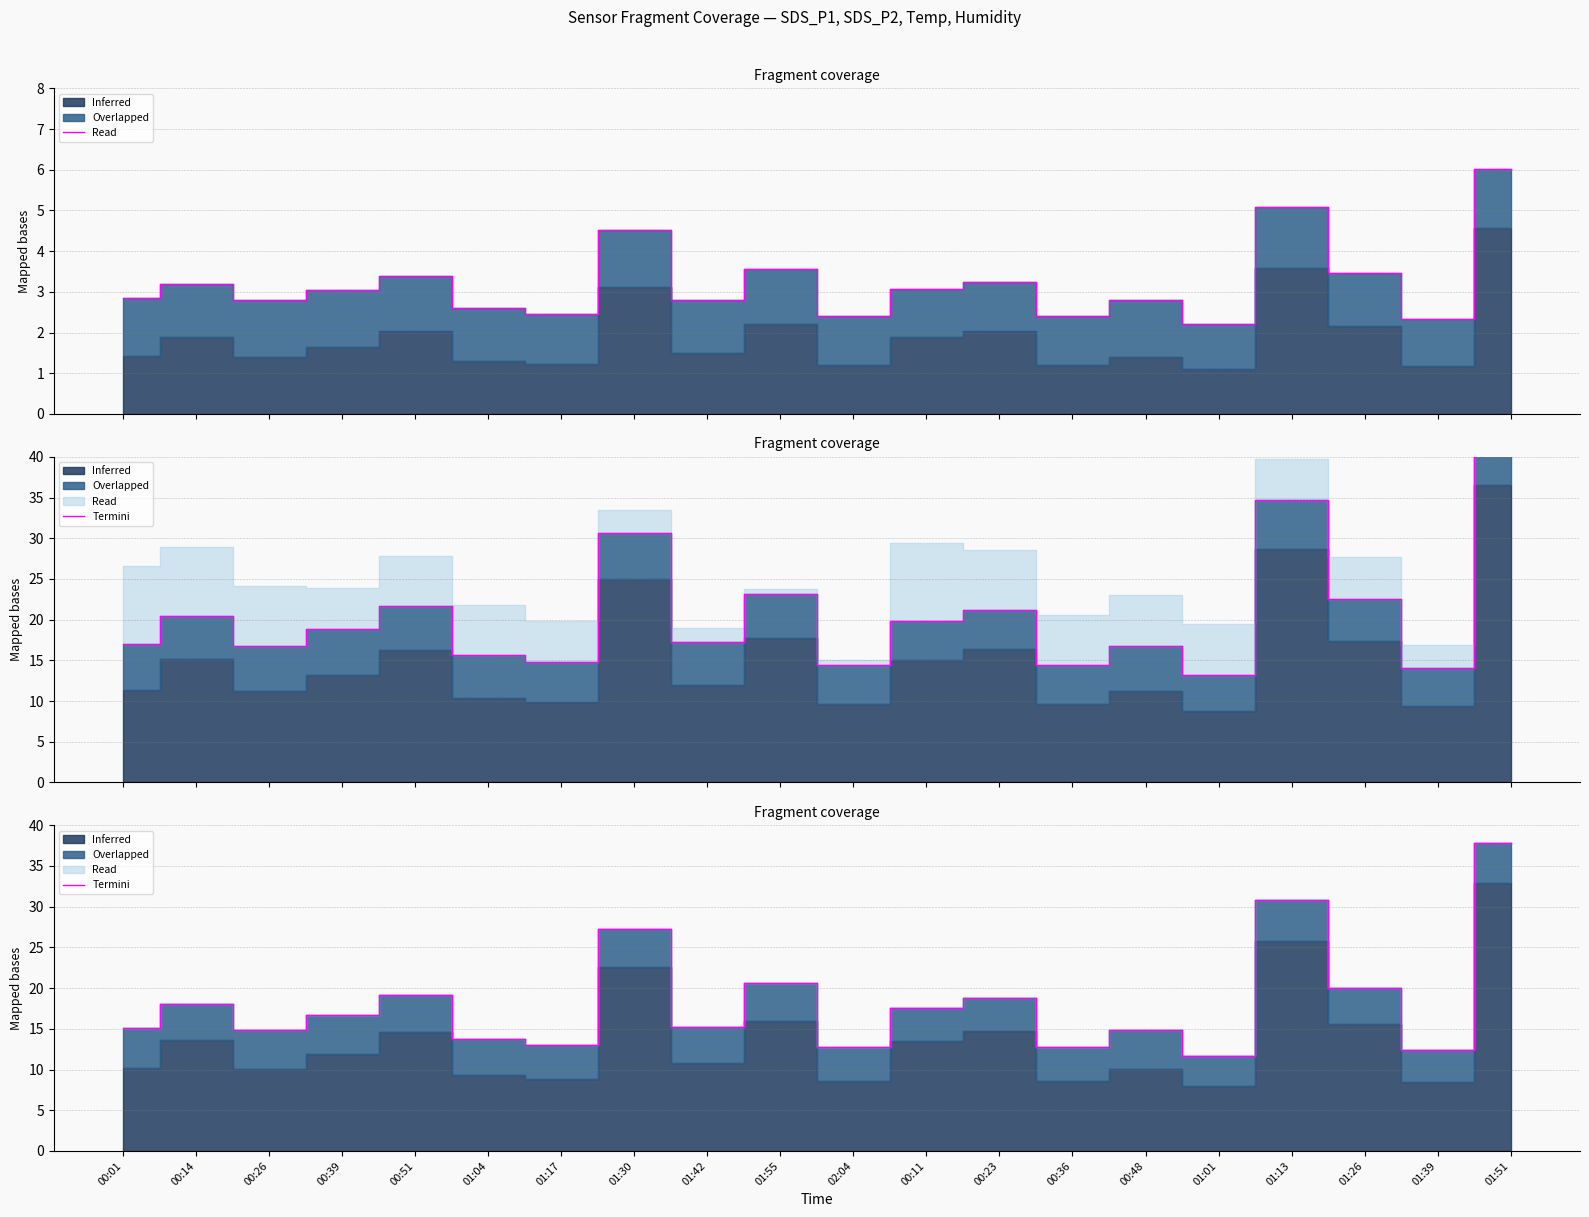

Is it true that the value at 01:51 is 37.8?

True